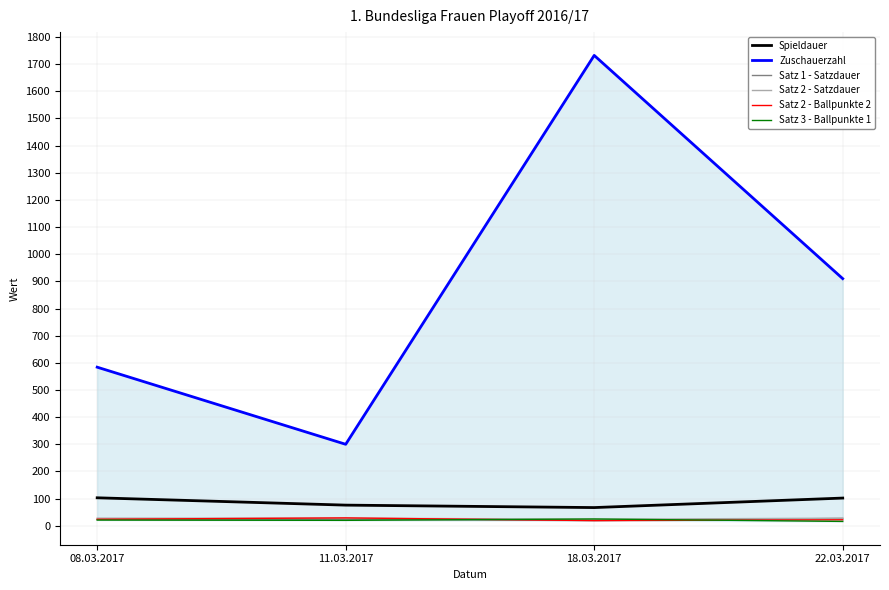

Rank the categories by Satz 3 - Ballpunkte 1 value from highest to lowest.

18.03.2017, 08.03.2017, 11.03.2017, 22.03.2017